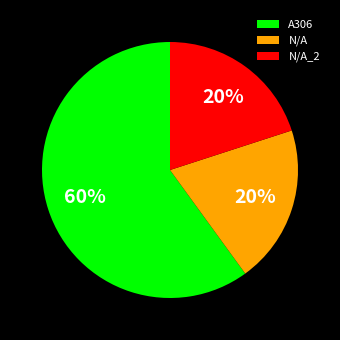

How many segments does this pie chart have?

3